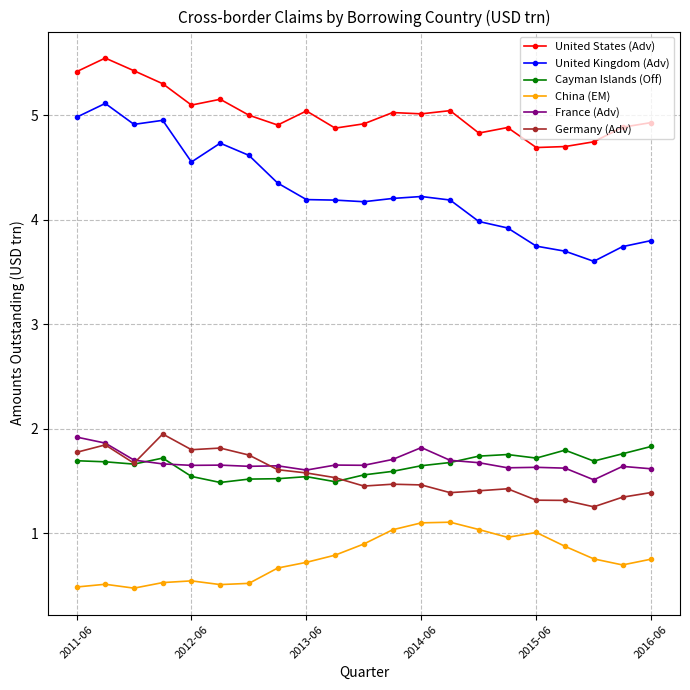

How many data points in United States (Adv) are less than 5?

10